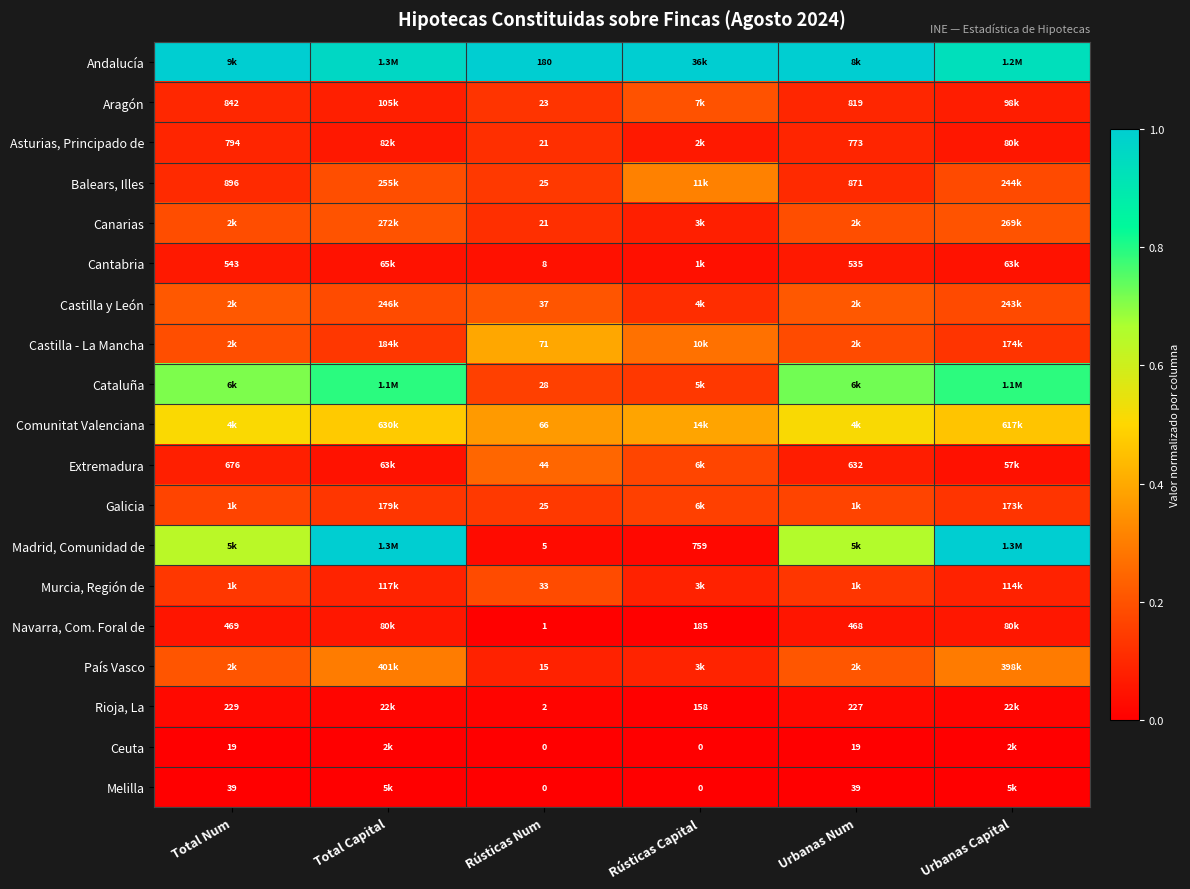

Is it true that Comunitat Valenciana equals 0.5 at Total Num?

True